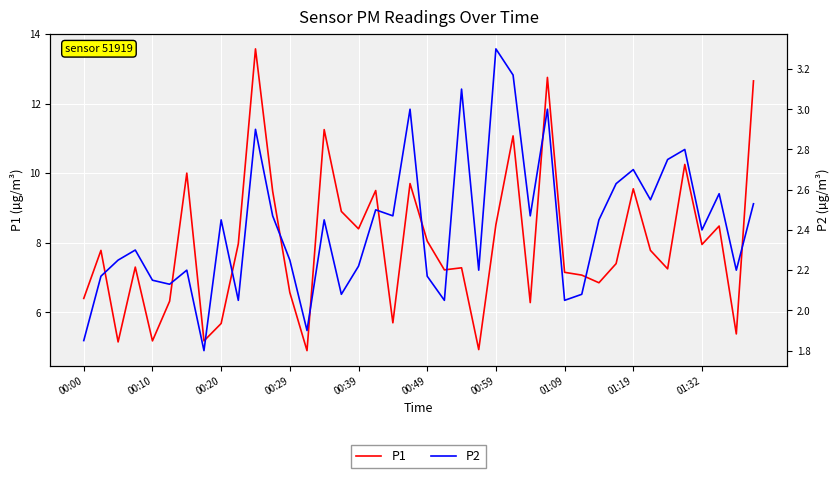

How many data points does each series have?

40